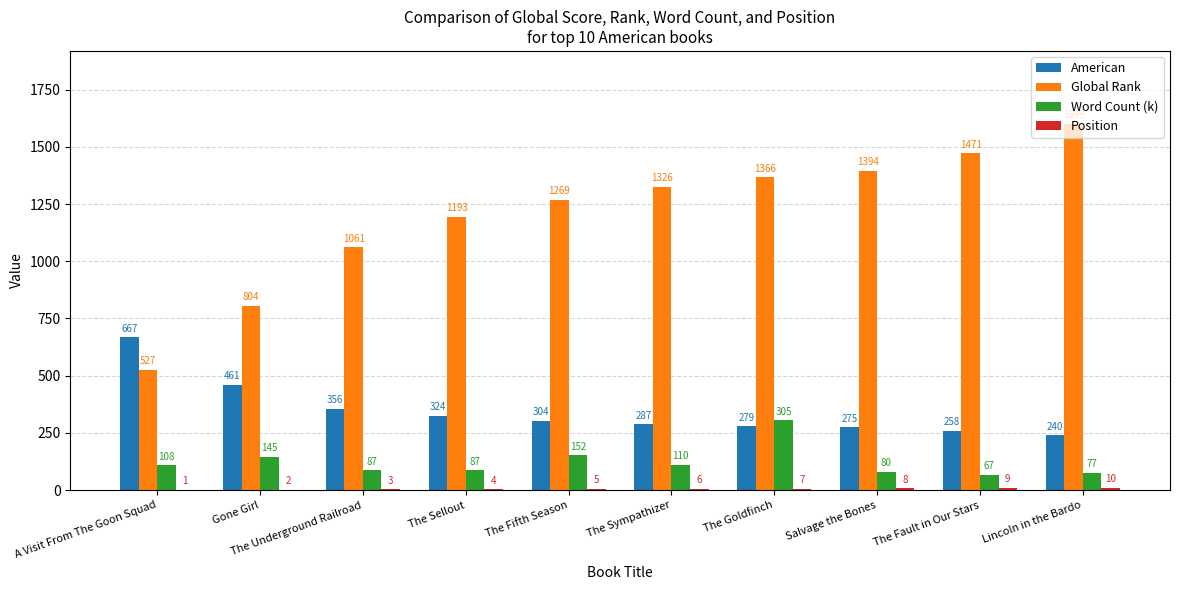

How many categories are shown in the chart?

10